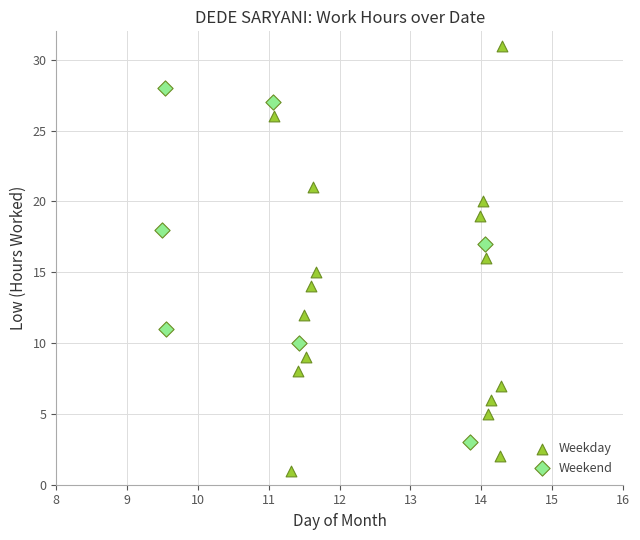

Which series reaches the maximum Y coordinate?

Weekday